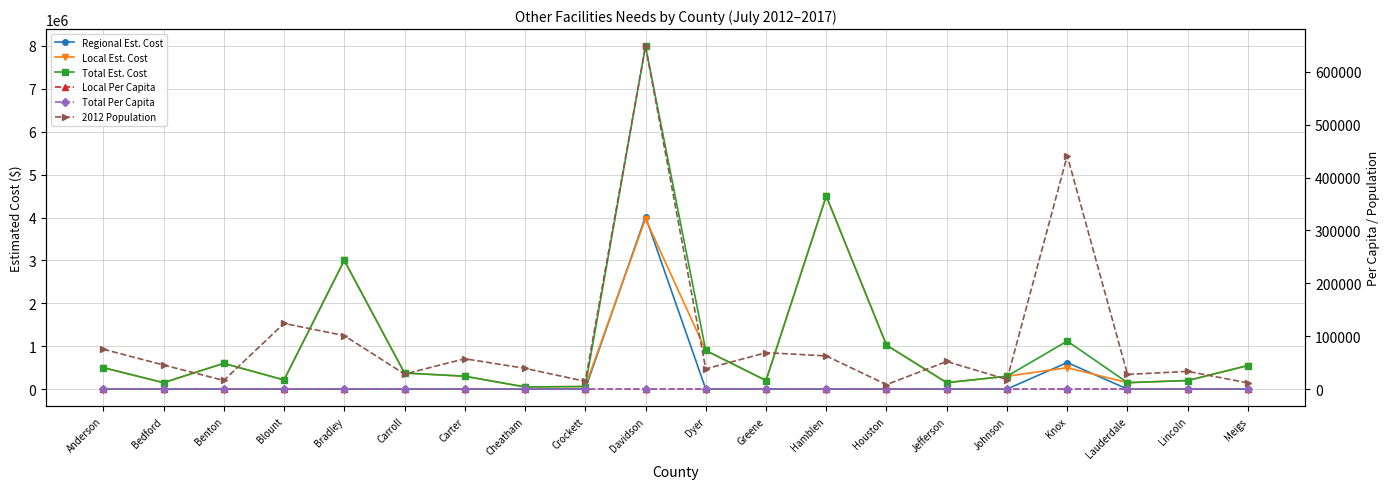

True or false: Total Est. Cost has a value of 213305.0 at Blount.

True